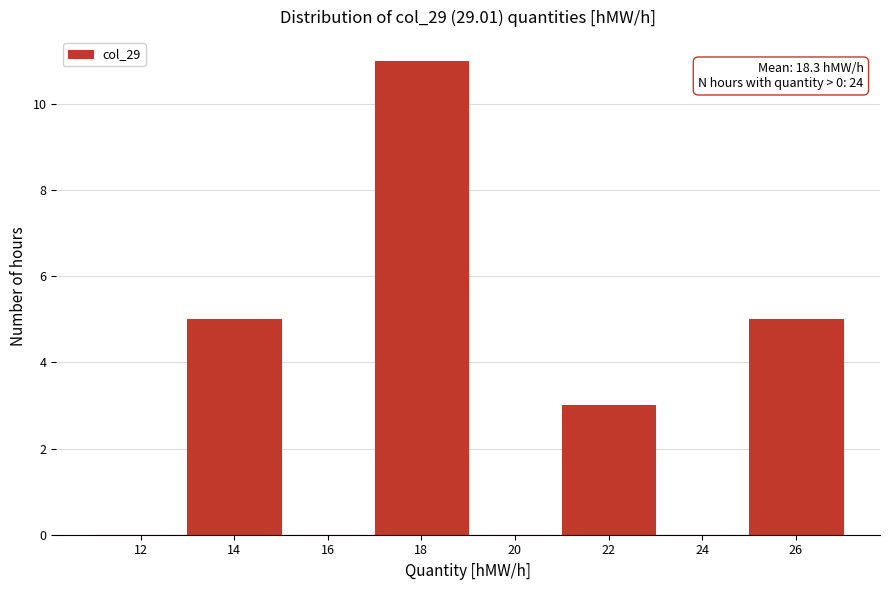

Over which range of the x-axis is the bar tallest?

17 to 19